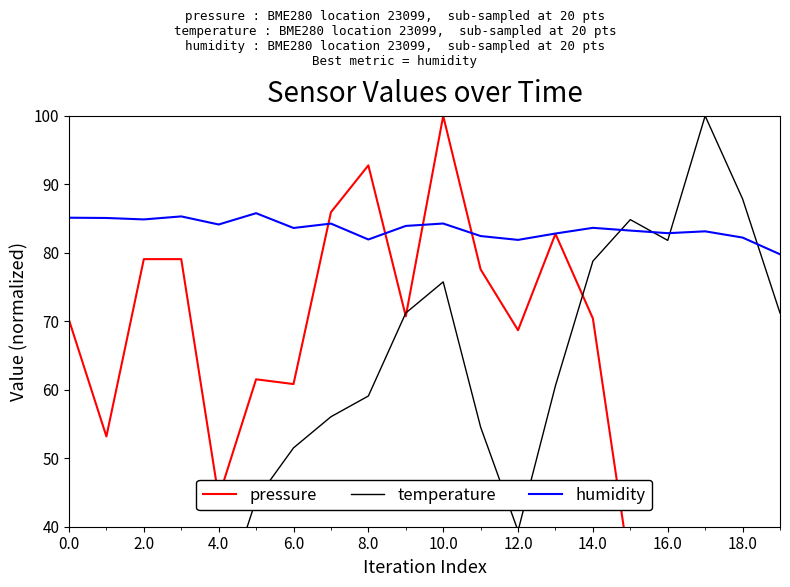

List the series in order of their peak value, highest first.

pressure, temperature, humidity